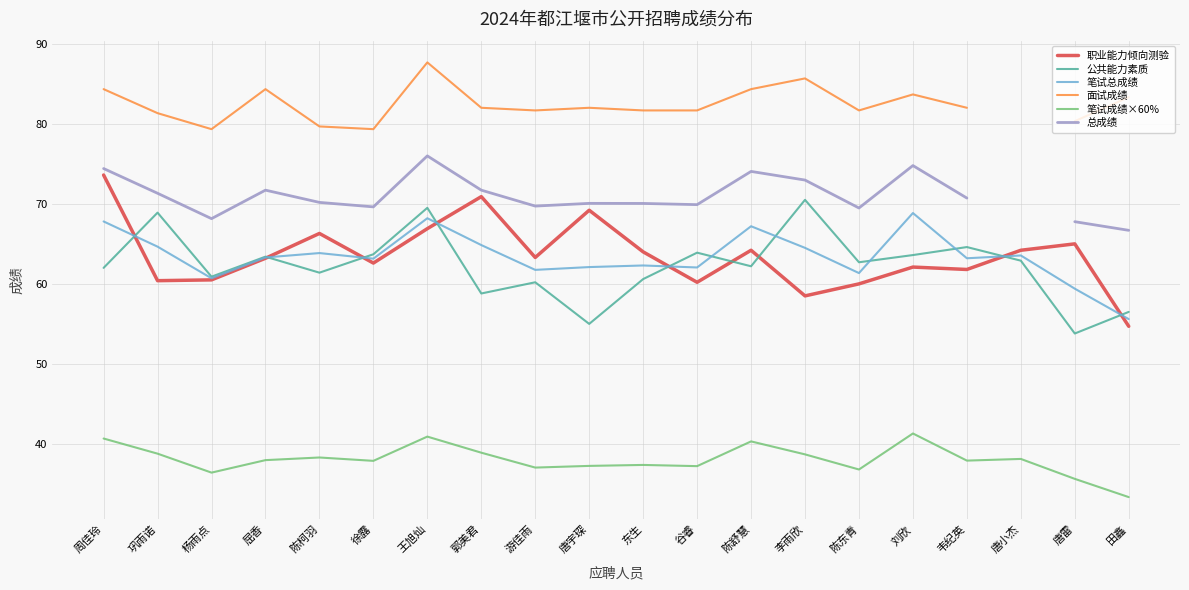

Is it true that 总成绩 equals 16.4 at 屈香?

False